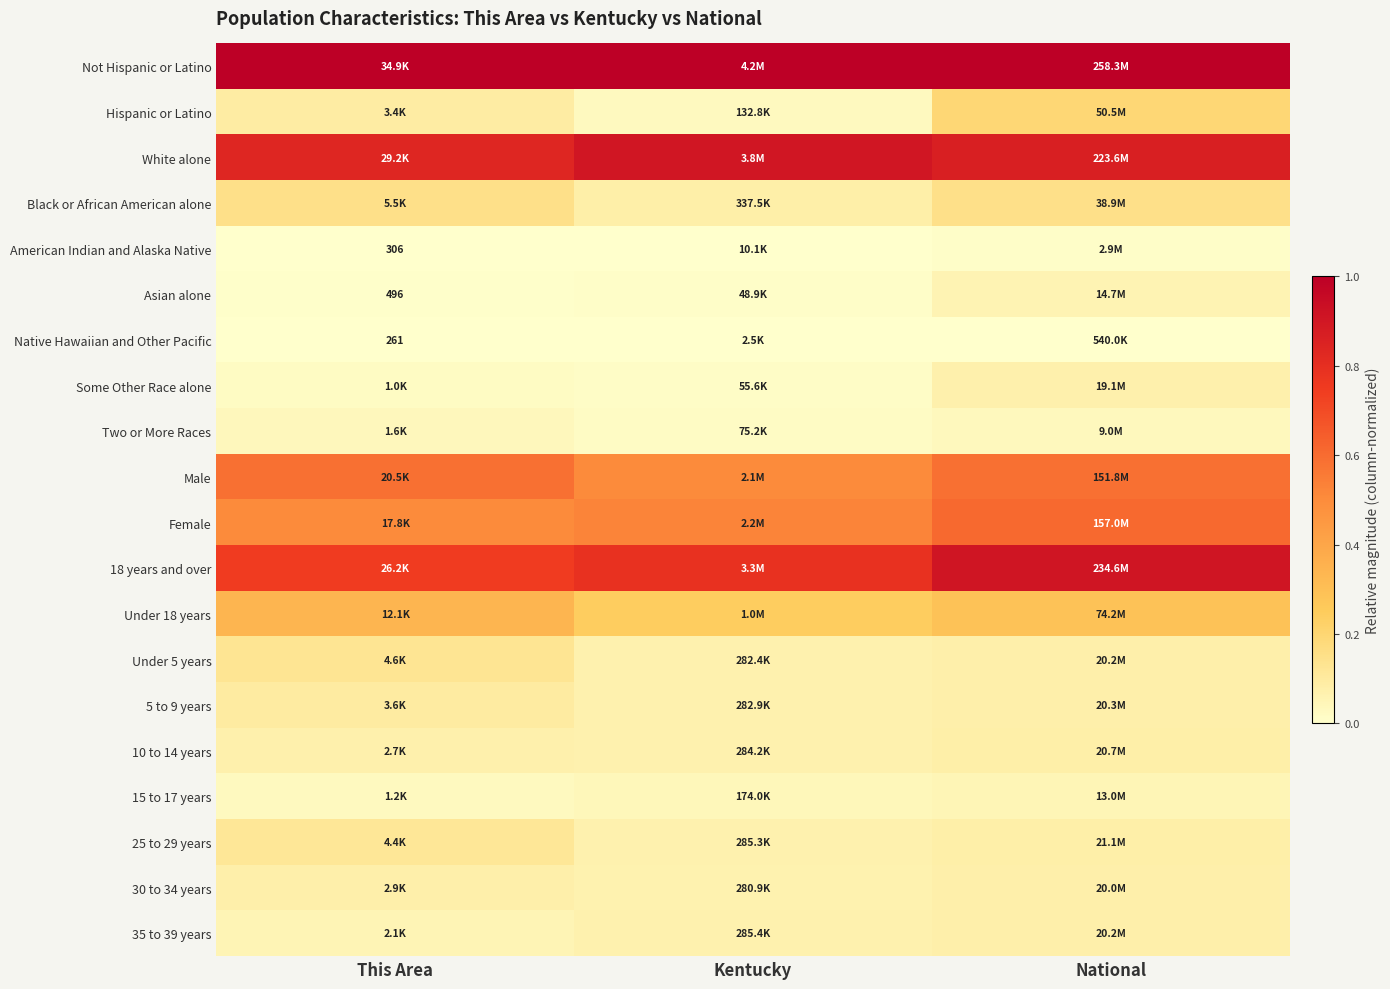

How many series are shown in this chart?

20